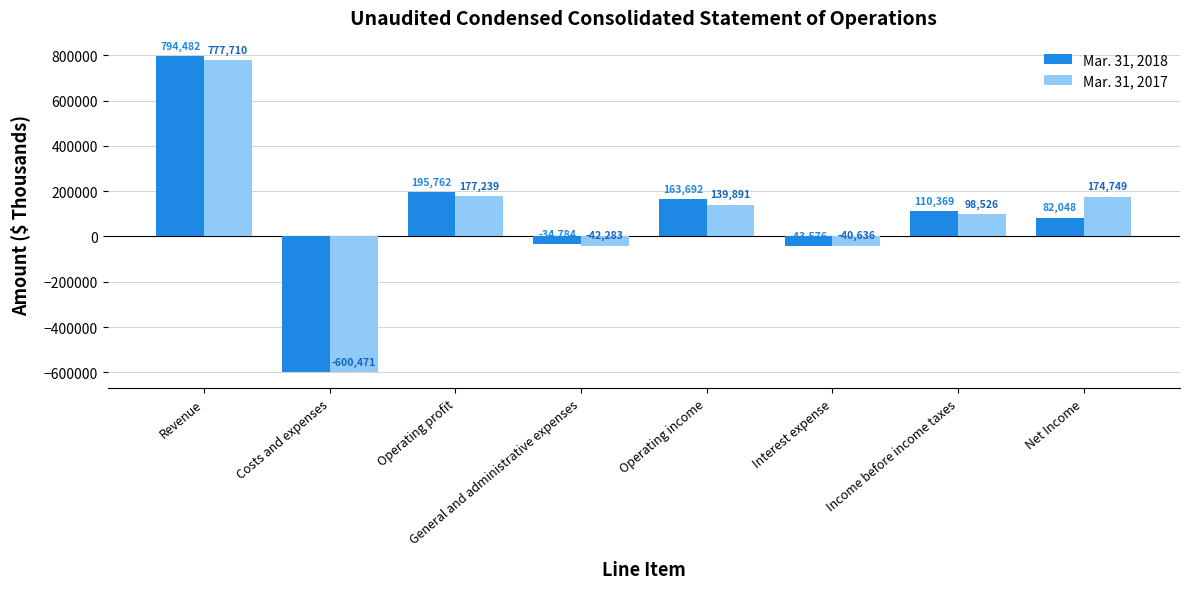

What is the minimum value shown in the chart?

-600471